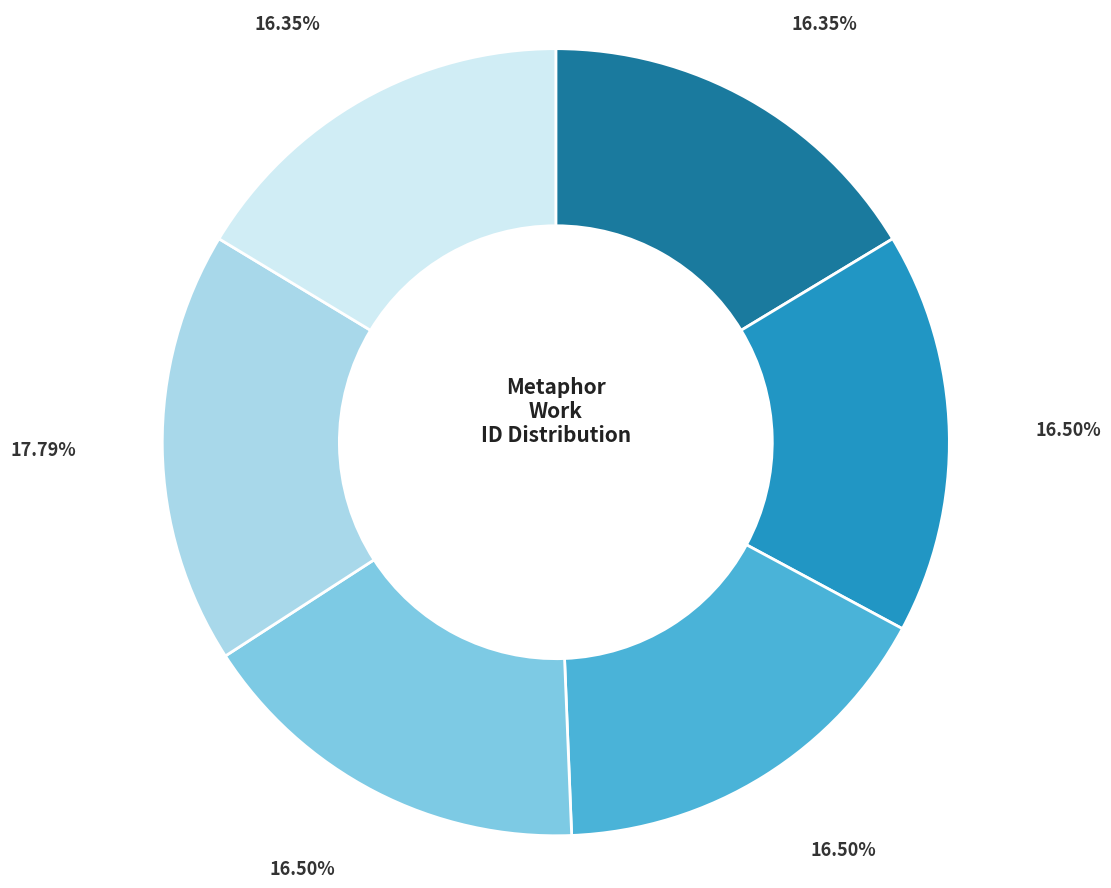

Is there any slice that represents more than half of the pie?

No